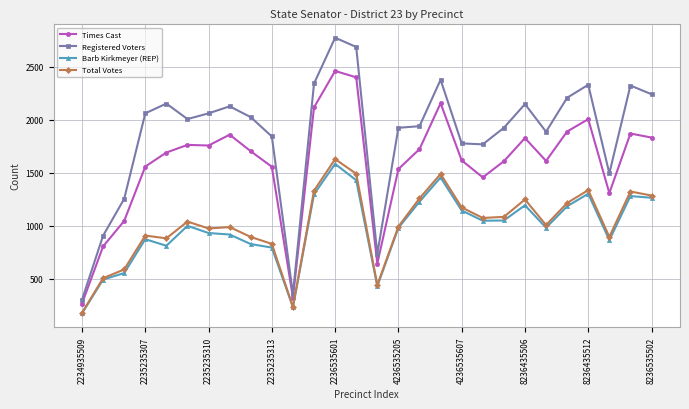

True or false: Times Cast and Barb Kirkmeyer (REP) intersect in this chart.

False